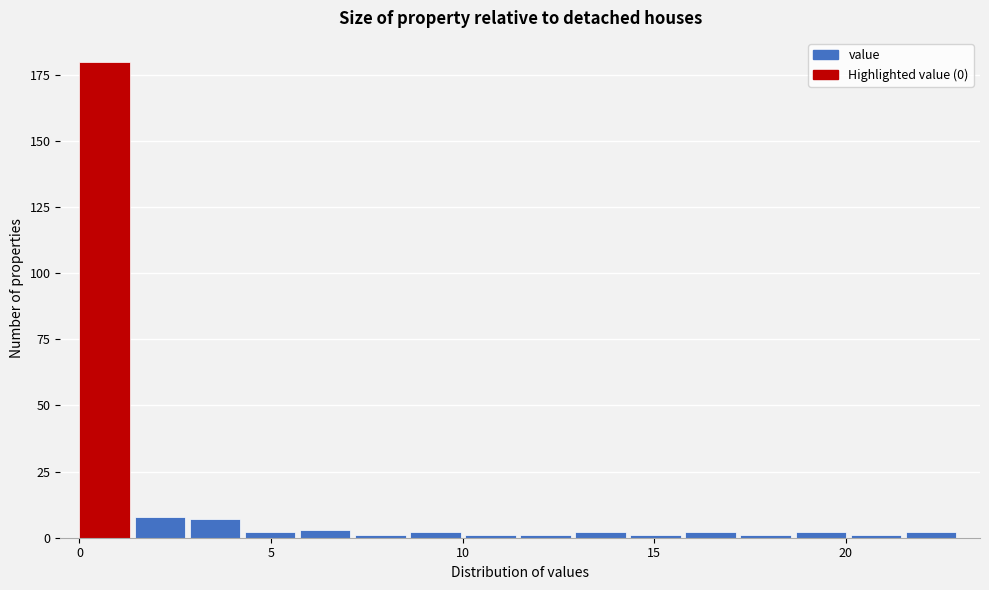

Read against the x-axis, roughly where is the centre of the tallest bar?

0.5